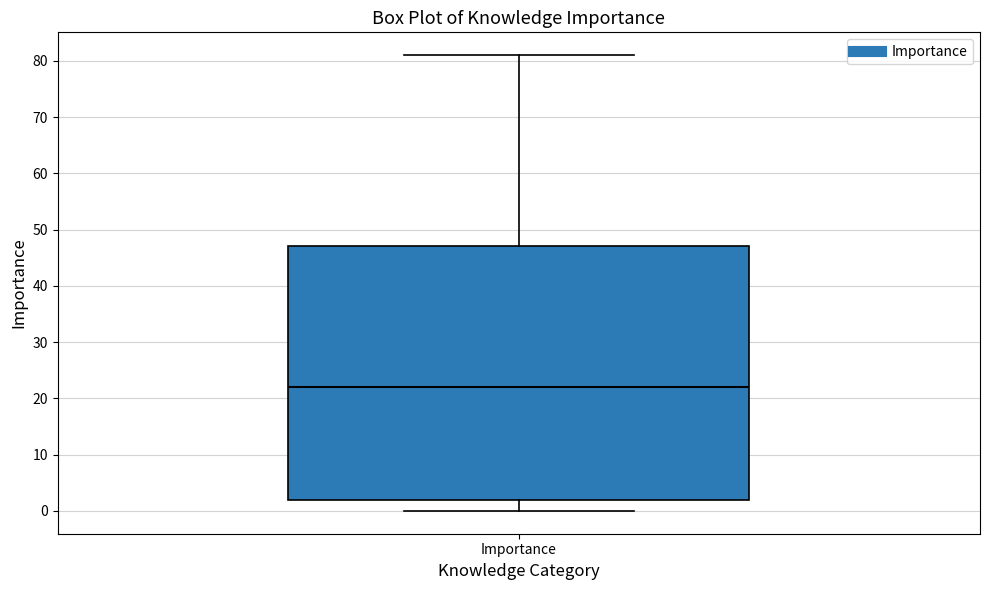

Read this box plot against the y-axis: the position of the median line, the range covered by the box, and the ends of both whiskers. The values are not printed on the chart, so give them approximately, as read against the axis.

median 22, box 2 to 47, whiskers 0 to 81